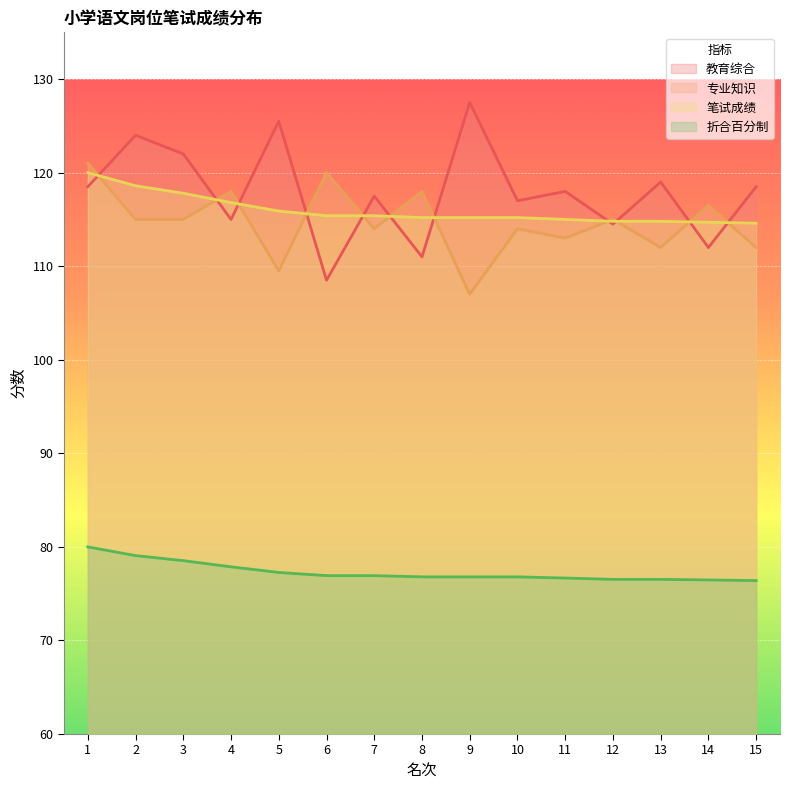

What is the total value across all series at 7?

423.8